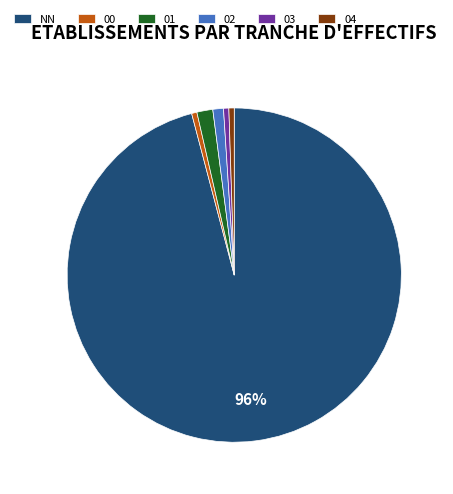

How many slices are in this pie chart?

6